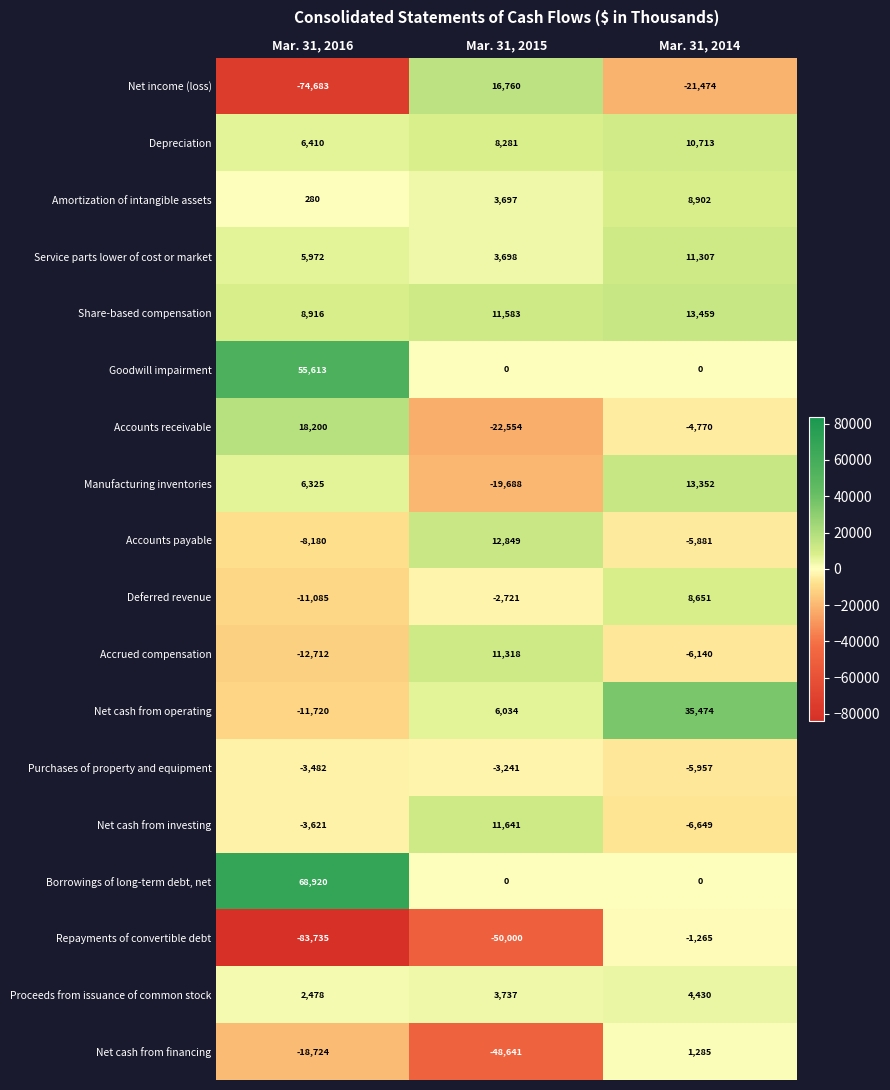

Is the value of Repayments of convertible debt at Mar. 31, 2016 greater than the value of Manufacturing inventories at Mar. 31, 2014?

No